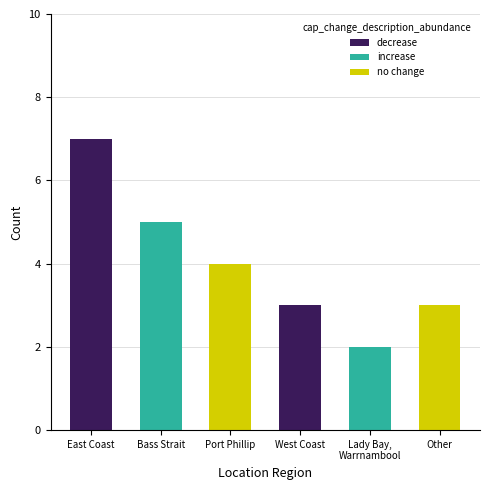

The value at Other is 3. True or false?

True